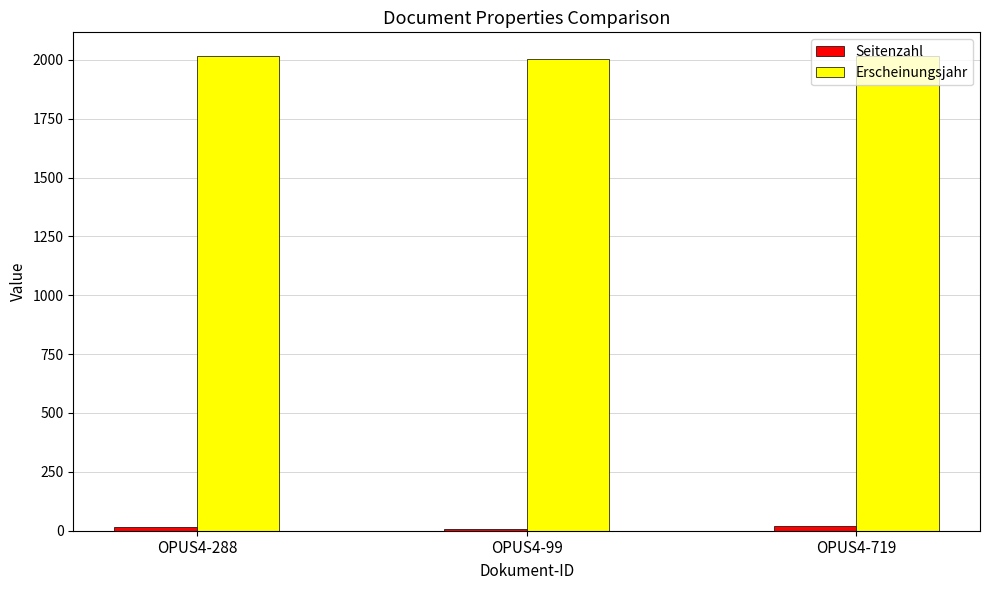

What is the lowest value of the Erscheinungsjahr series?

2004